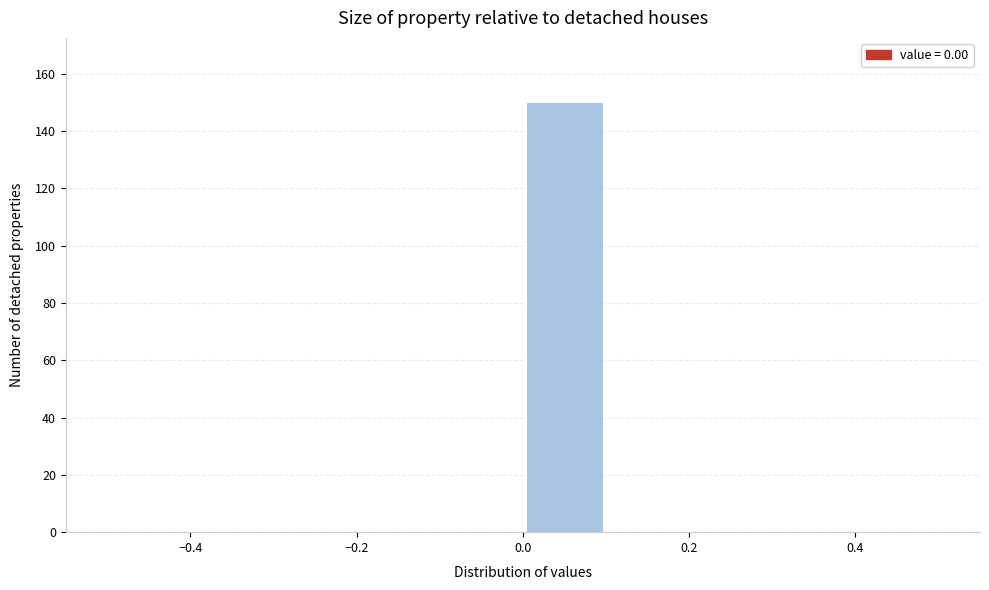

Reading left to right, transcribe this chart: for each bar, give the range it covers on the x-axis and its height. The values are not printed on the chart, so give them approximately, as read against the axis.

-0.5 to -0.4: 0
-0.4 to -0.3: 0
-0.3 to -0.2: 0
-0.2 to -0.1: 0
-0.1 to 0.0: 0
0.0 to 0.1: 150
0.1 to 0.2: 0
0.2 to 0.3: 0
0.3 to 0.4: 0
0.4 to 0.5: 0